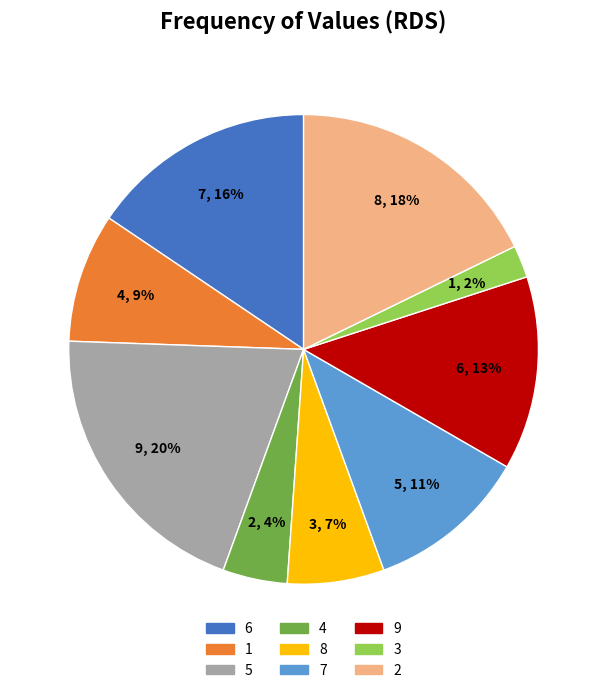

To the nearest percent, what portion does 9 represent?

13%